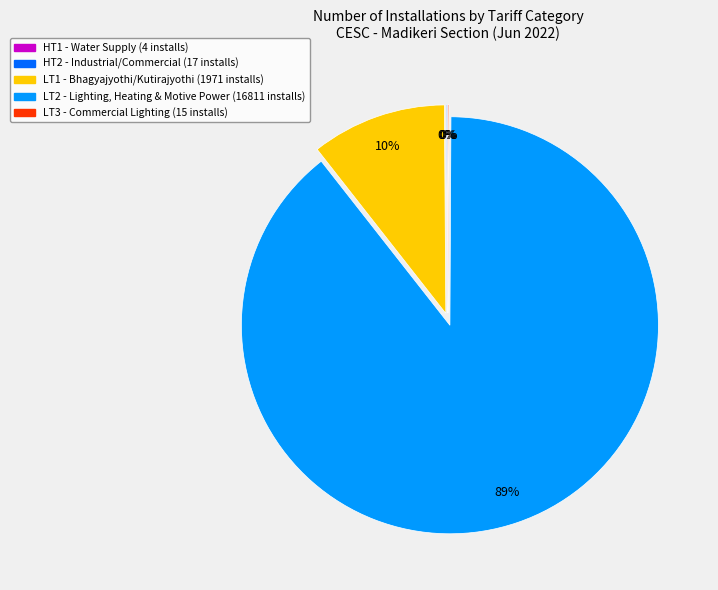

Does any single category account for the majority?

Yes